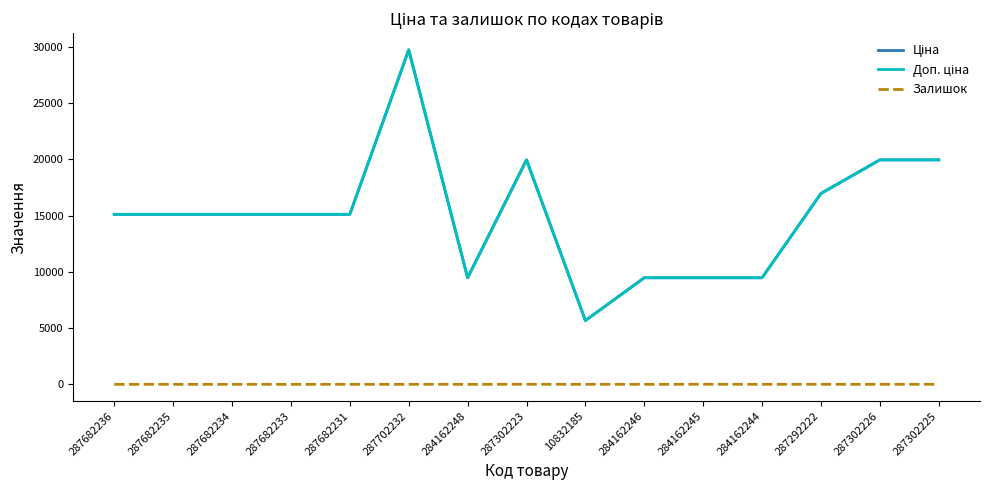

What is the maximum value for Ціна?

29747.2